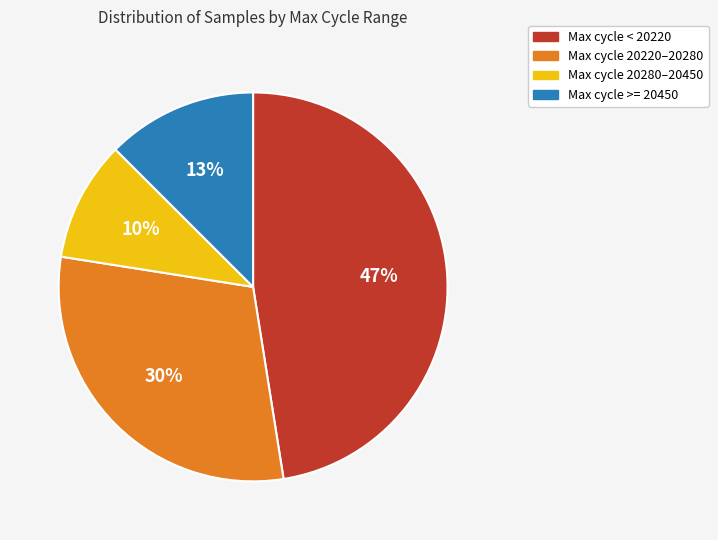

To the nearest percent, what is the average slice percentage?

25%